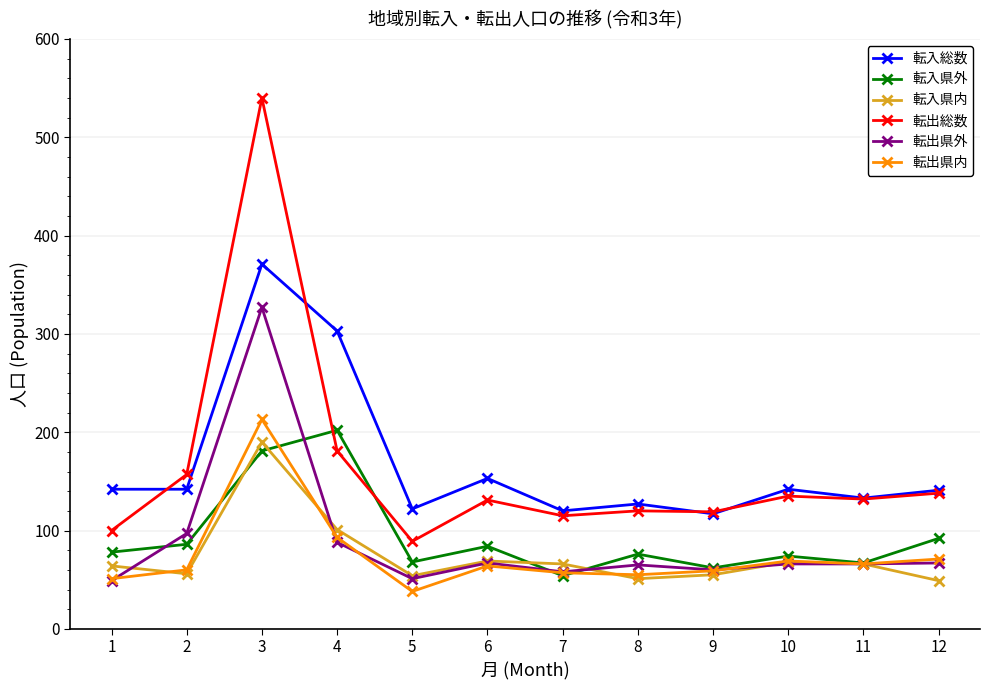

Which series has the widest spread of values?

転出総数